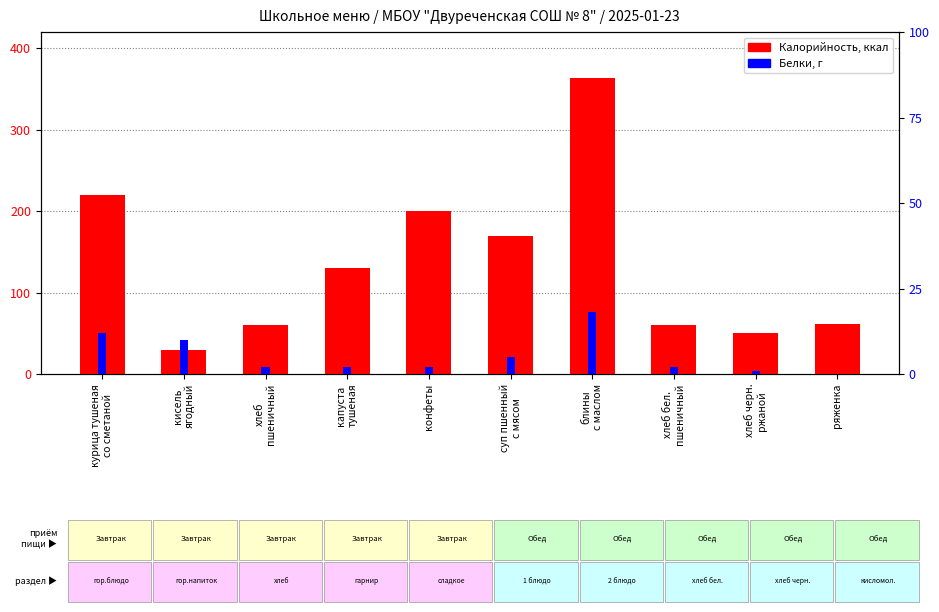

Rank the series by their average value, from lowest to highest.

Белки, Калорийность